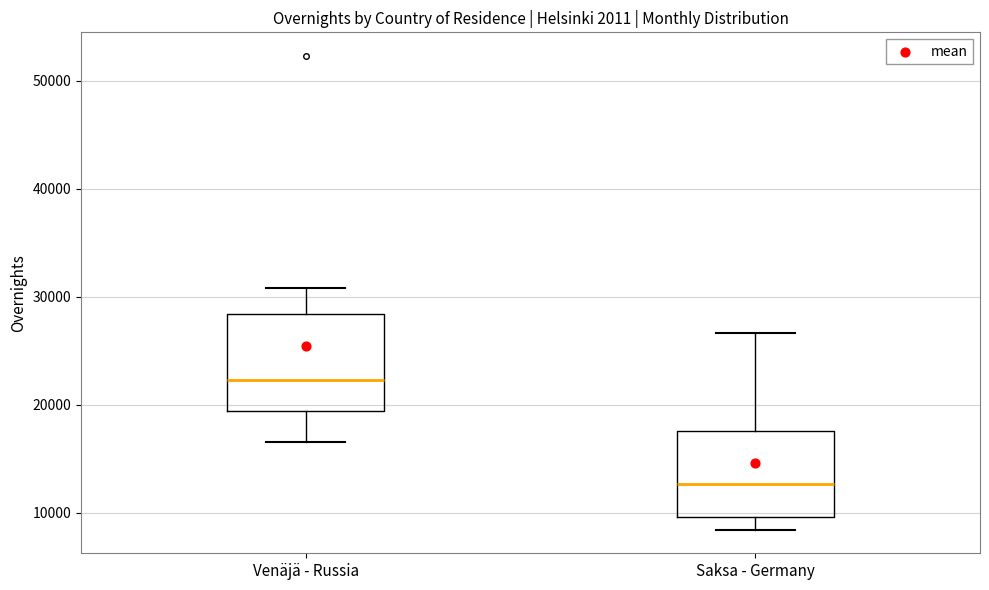

Which box's median line is the highest?

Venäjä - Russia